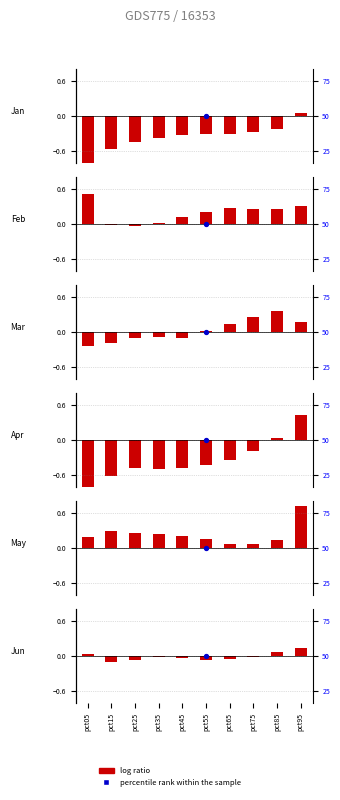

What is the total value across all series at pct45?

-0.6